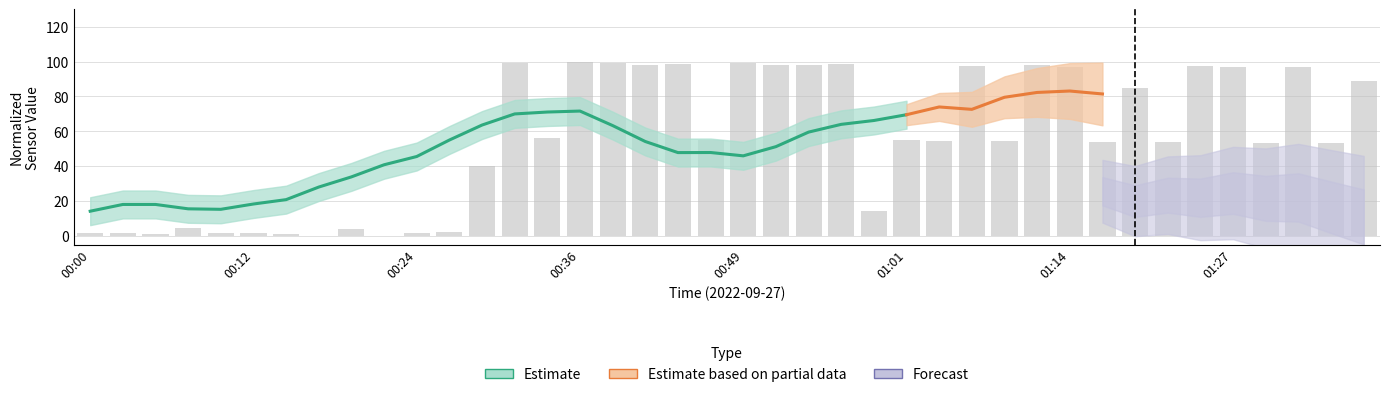

What is the average value?

55.3